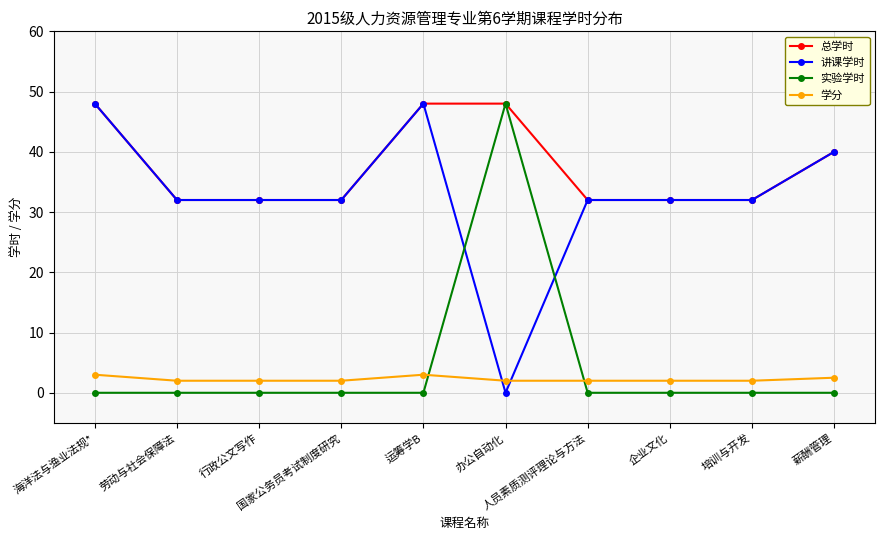

What is the value of the 讲课学时 point at the 10th from the left?

40.0